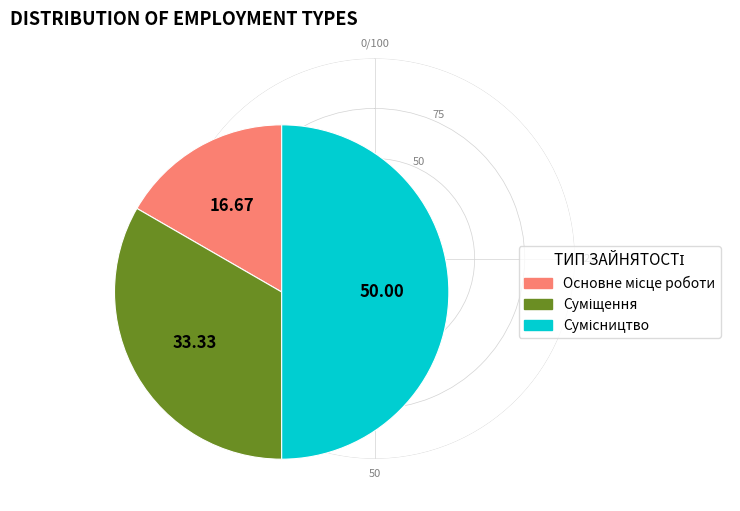

How many segments does this pie chart have?

3